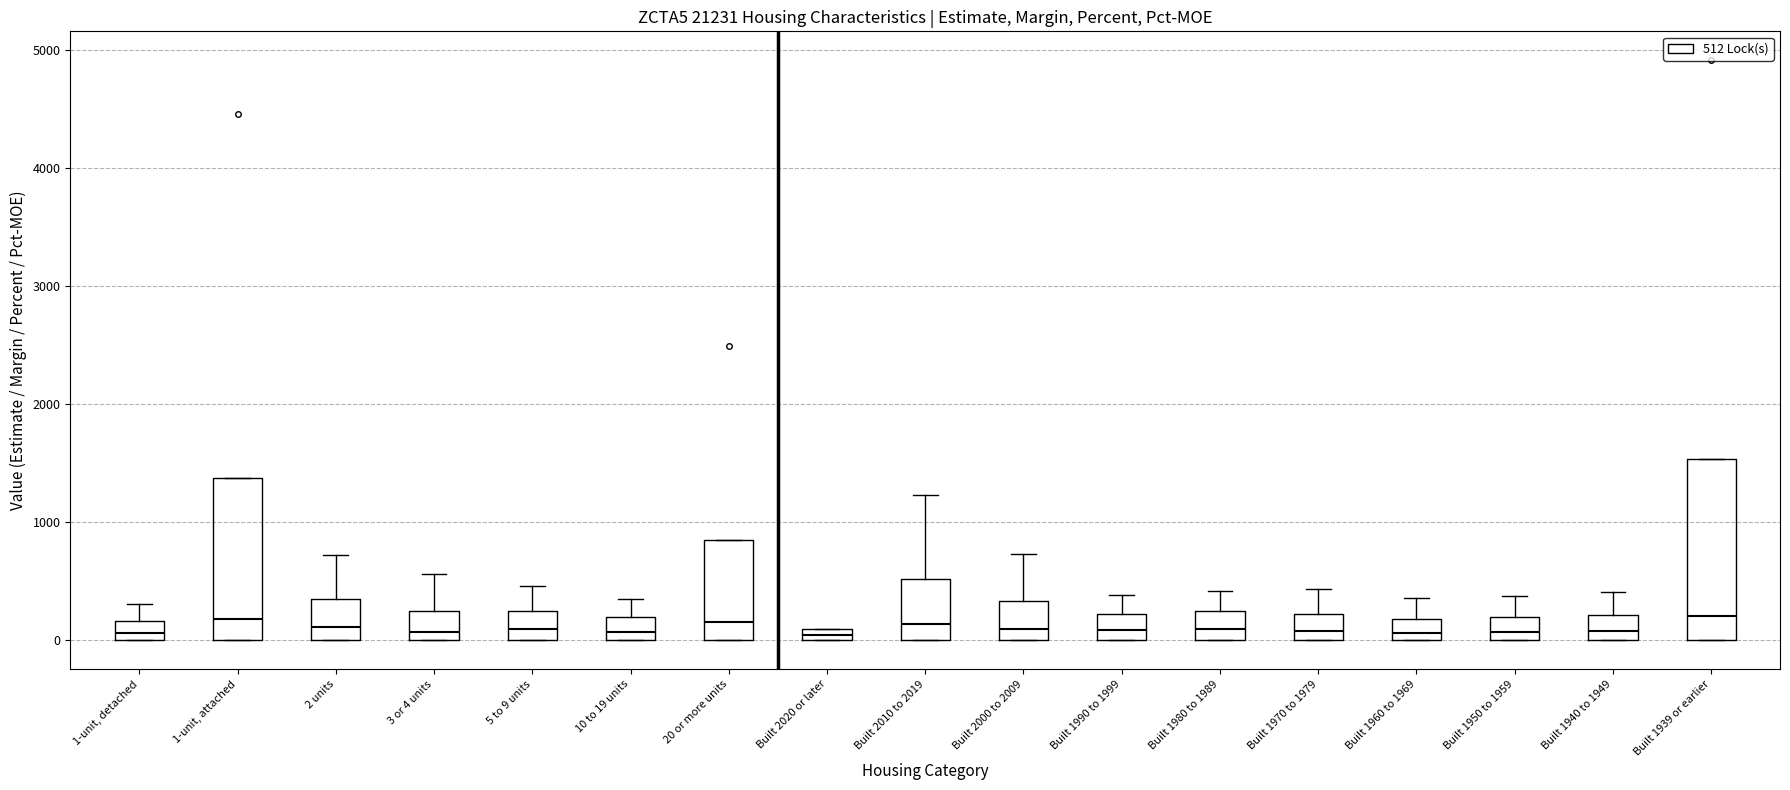

Where is the upper edge of the box for 3 or 4 units on the y-axis? The values are not printed on the chart, so give them approximately, as read against the axis.

200